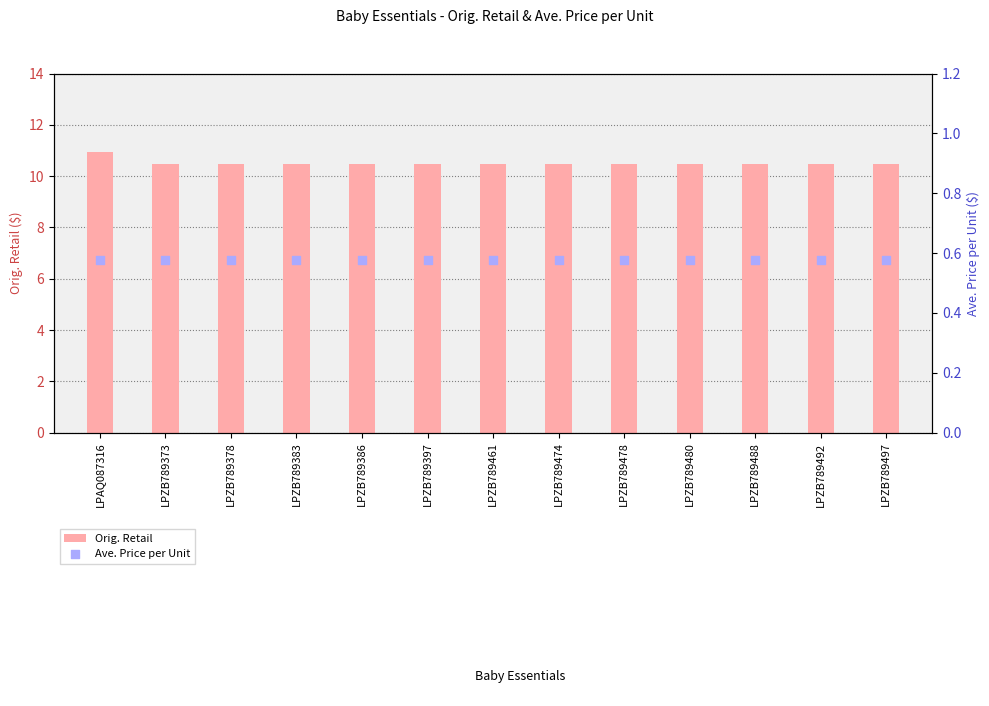

Is the value of Orig. Retail at LPZB789492 greater than the value of Ave. Price per Unit at LPZB789373?

Yes